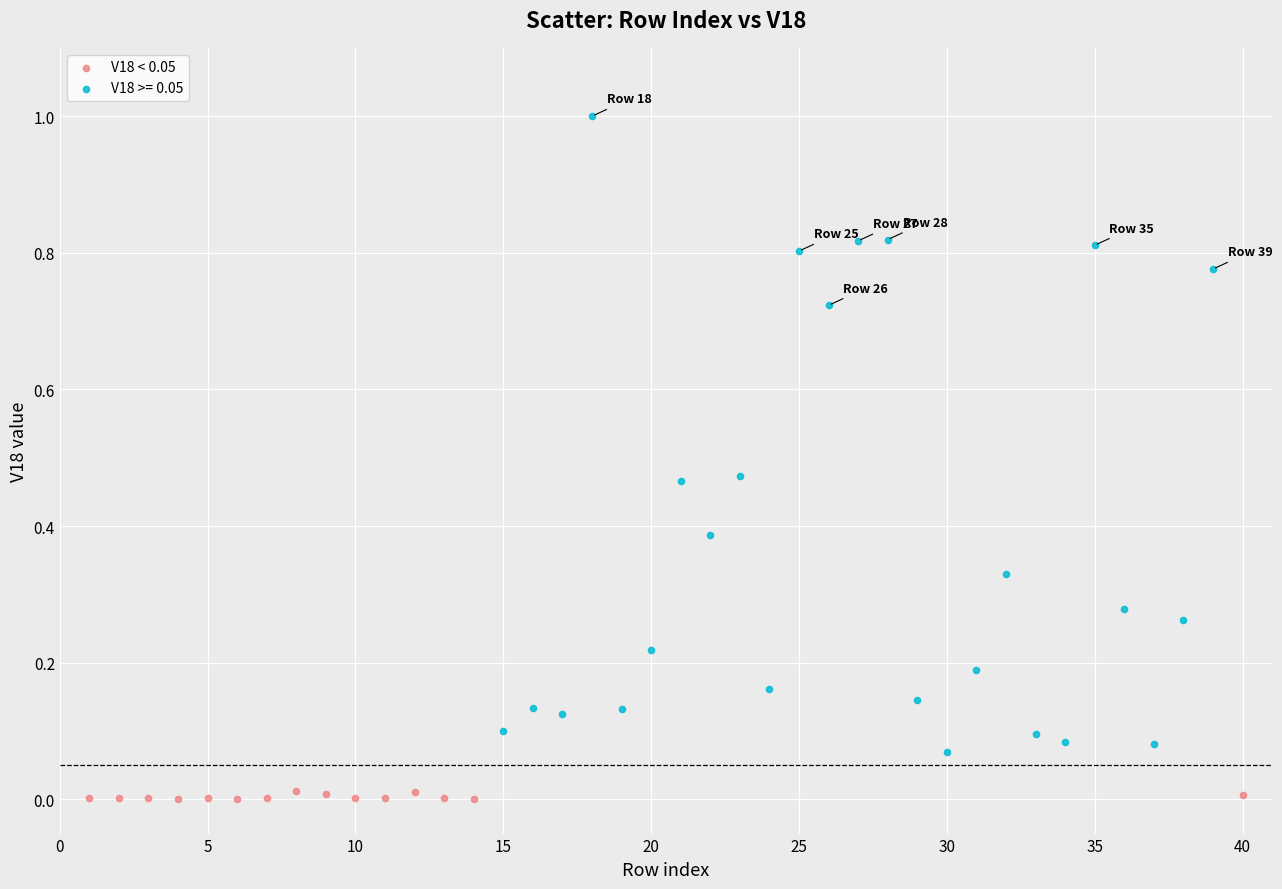

Which series has the widest spread of Y values?

V18 >= 0.05